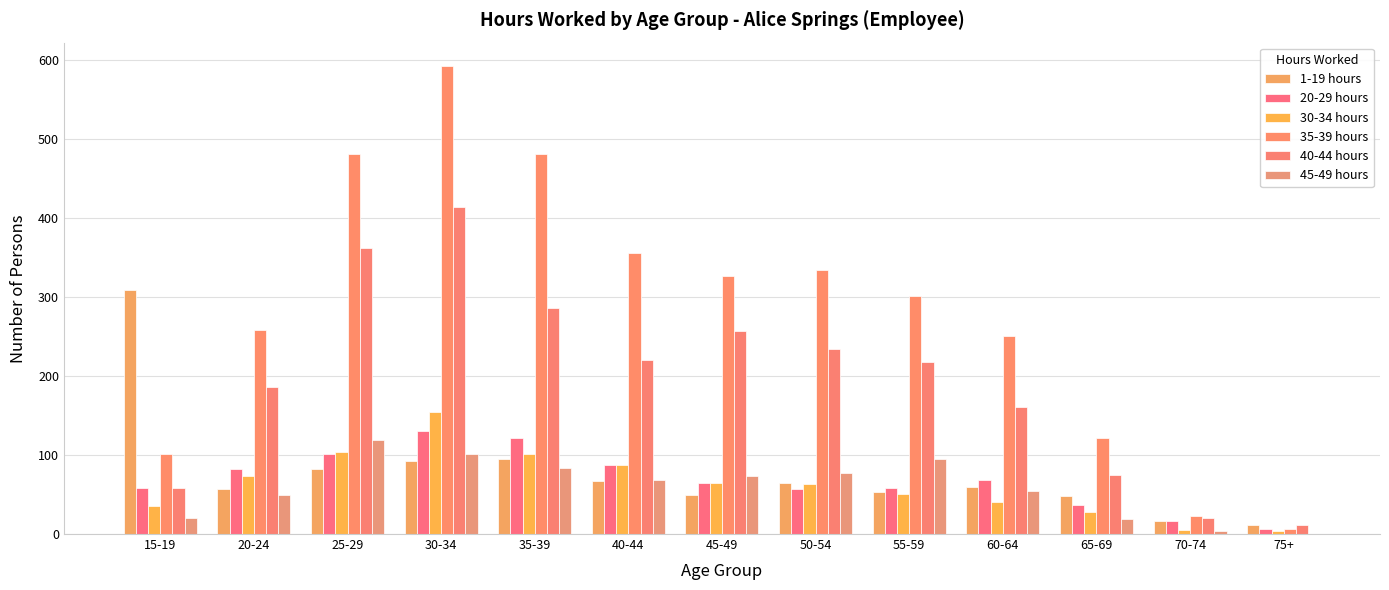

What is the spread (max minus min) of values at 40-44?

289